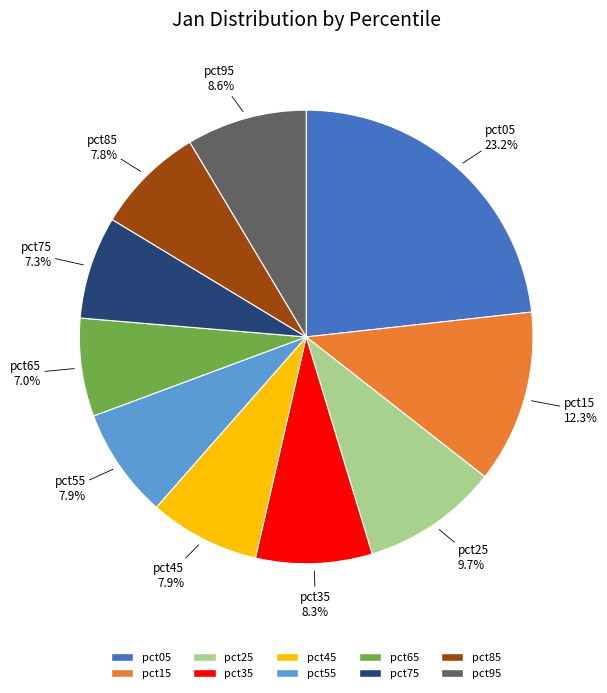

Is the sum of pct85 and pct95 greater than half?

No